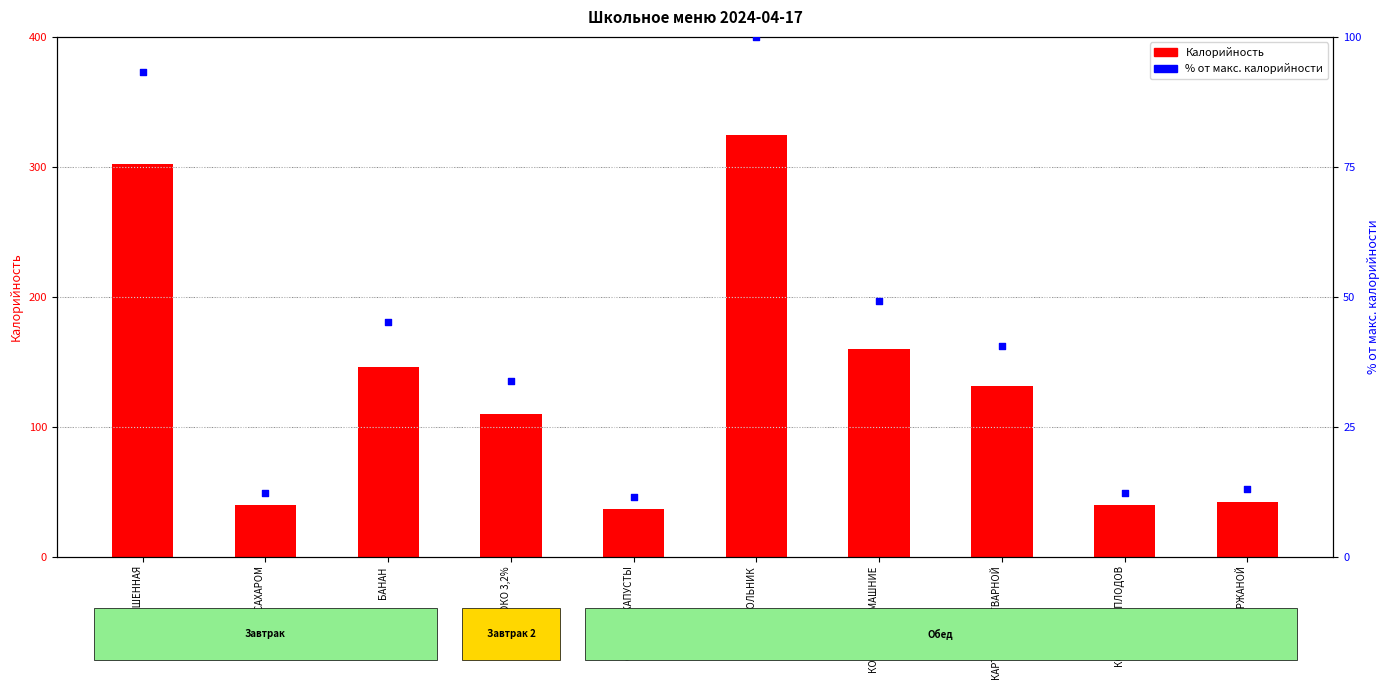

What are all the series names shown in the legend?

Калорийность, % от макс. калорийности